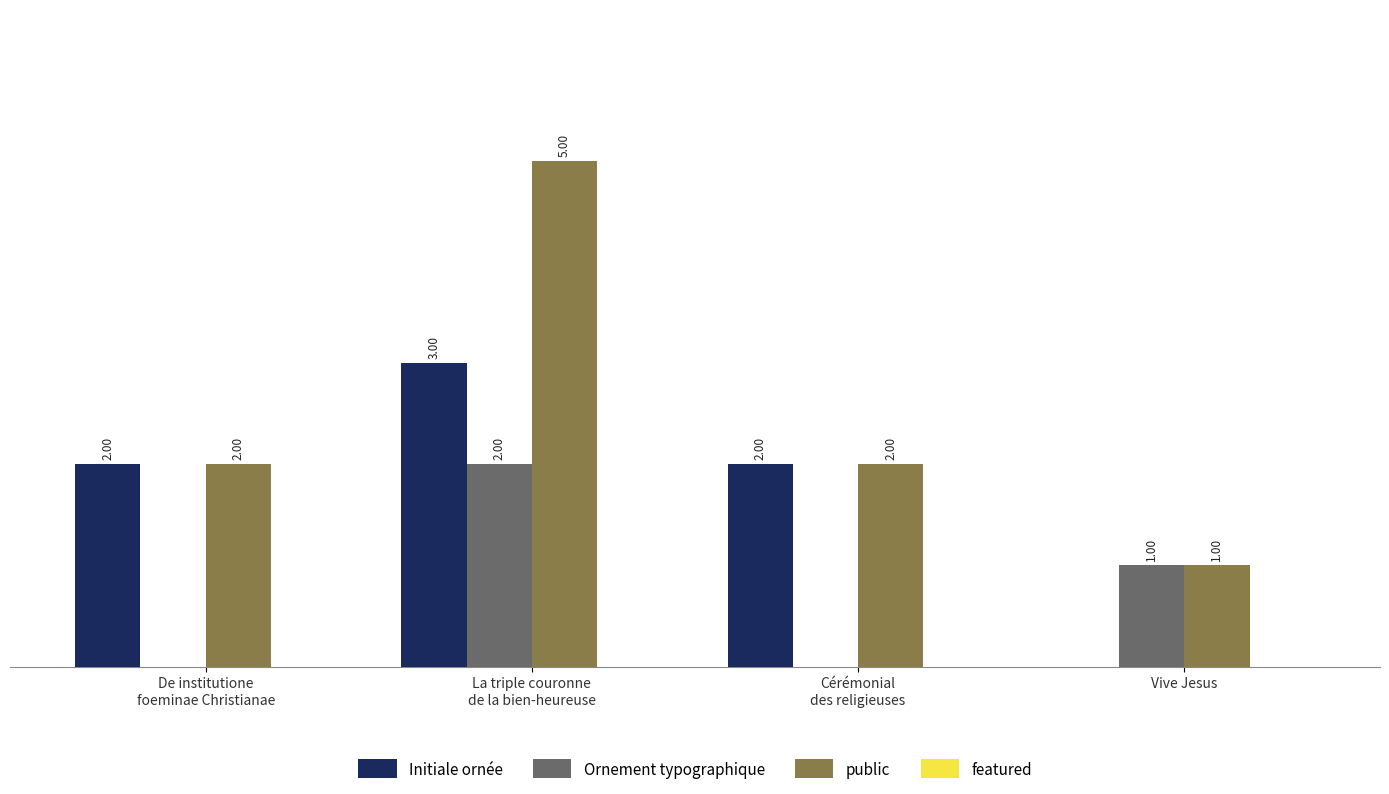

Where is Ornement typographique nearest to the value 1?

Vive Jesus